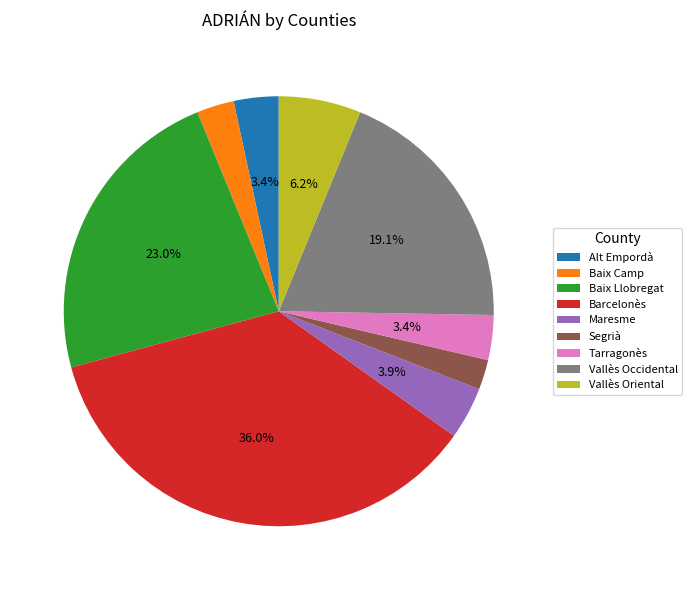

Between Baix Llobregat and Maresme, which is larger?

Baix Llobregat